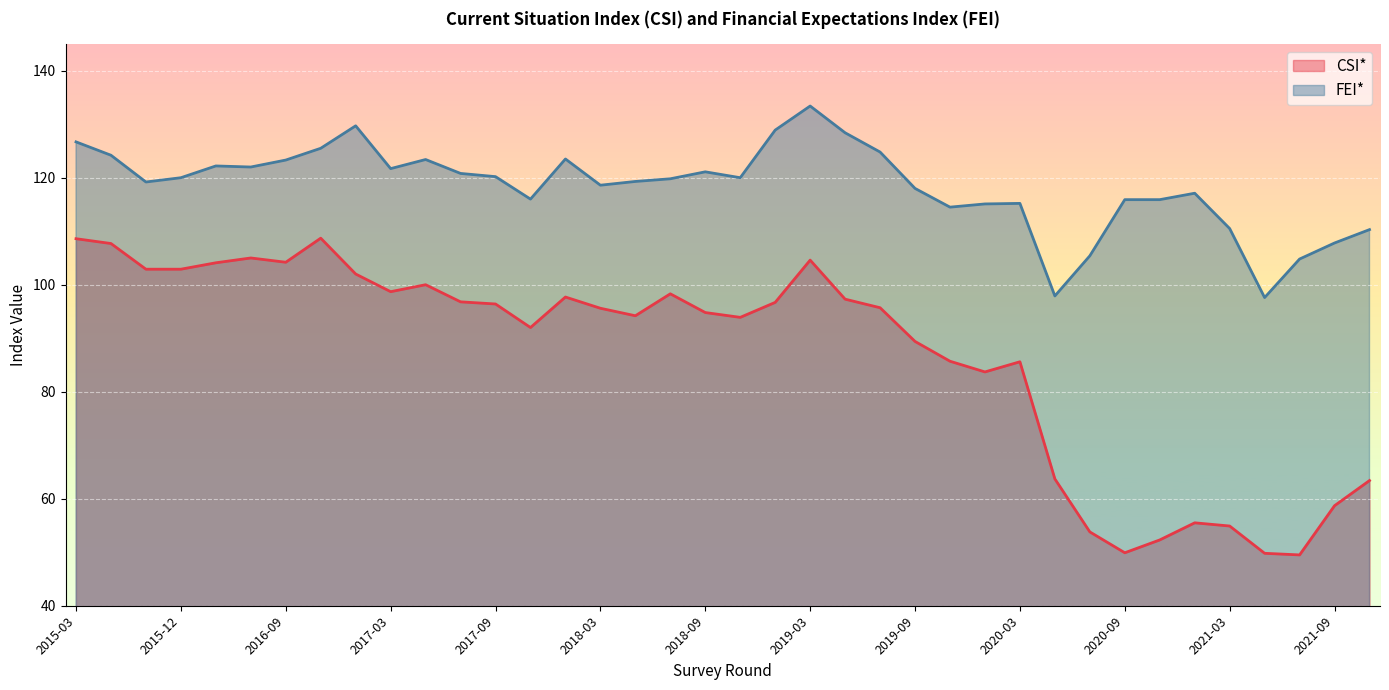

What is the lowest value of the FEI* series?

97.6